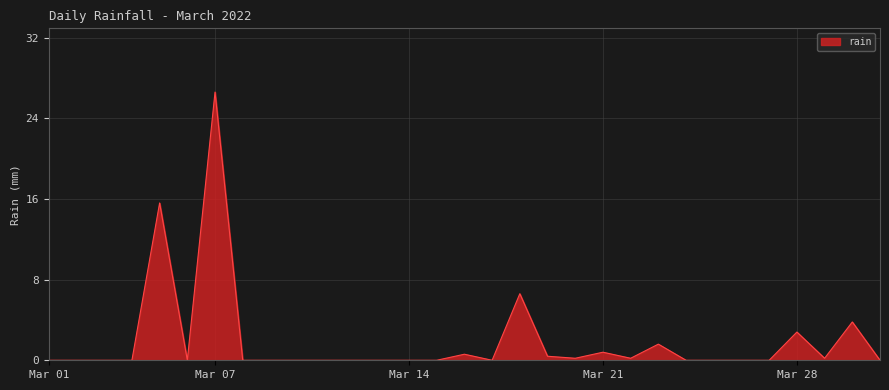

Reading left to right, what are all the values shown in this chart?

0.0	0.0	0.0	0.0	15.6	0.0	26.6	0.0	0.0	0.0	0.0	0.0	0.0	0.0	0.0	0.6	0.0	6.6	0.4	0.2	0.8	0.2	1.6	0.0	0.0	0.0	0.0	2.8	0.2	3.8	0.0